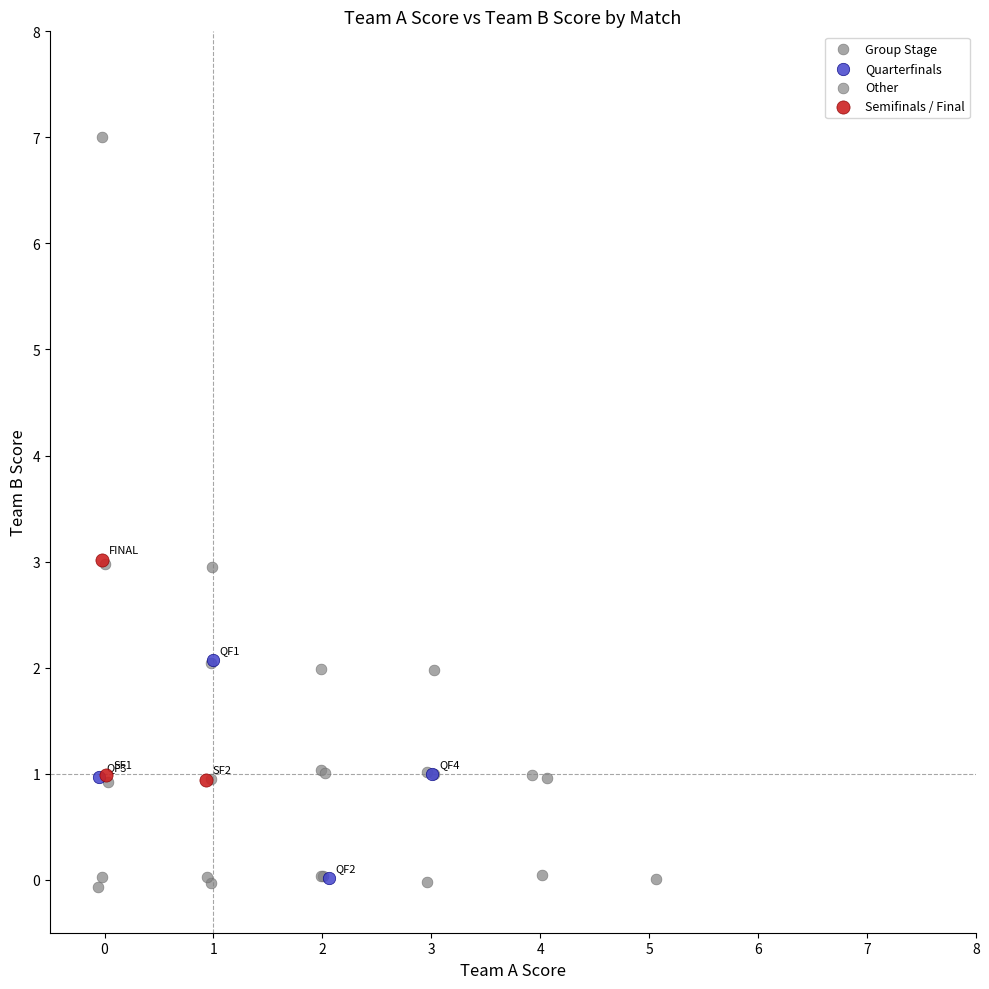

Which series has the widest spread of Y values?

Group Stage